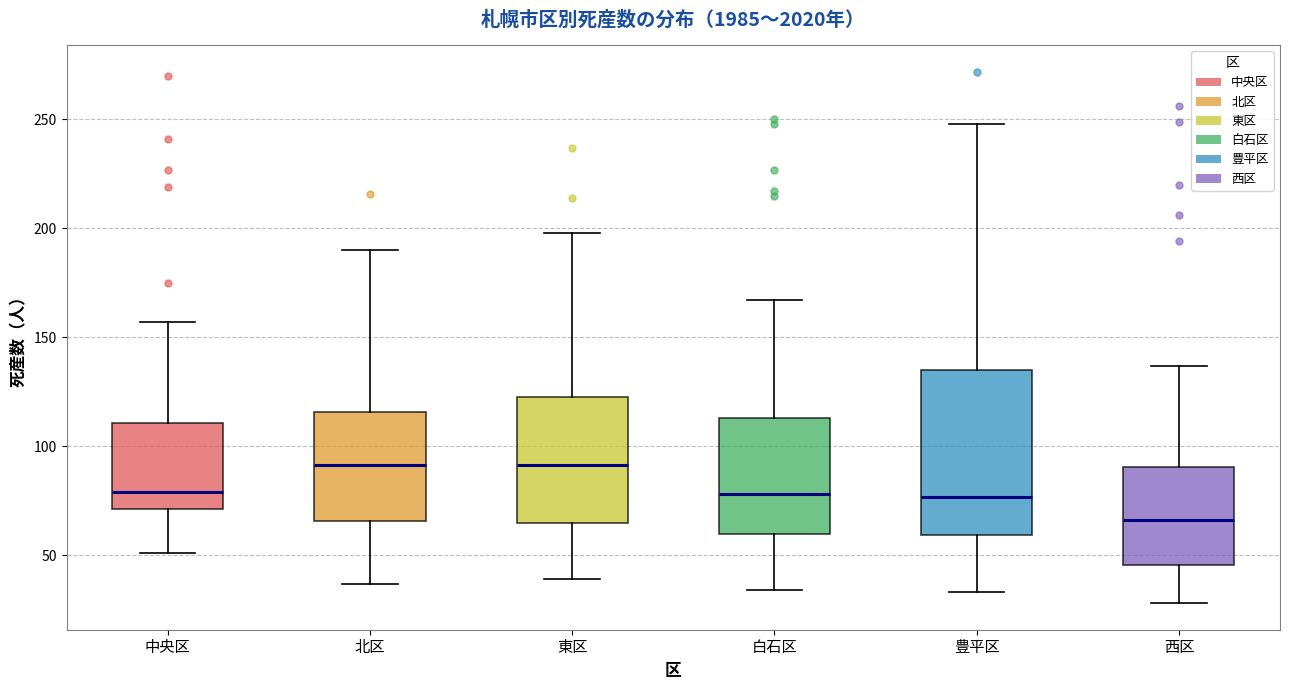

Which box has the lowest median line?

西区